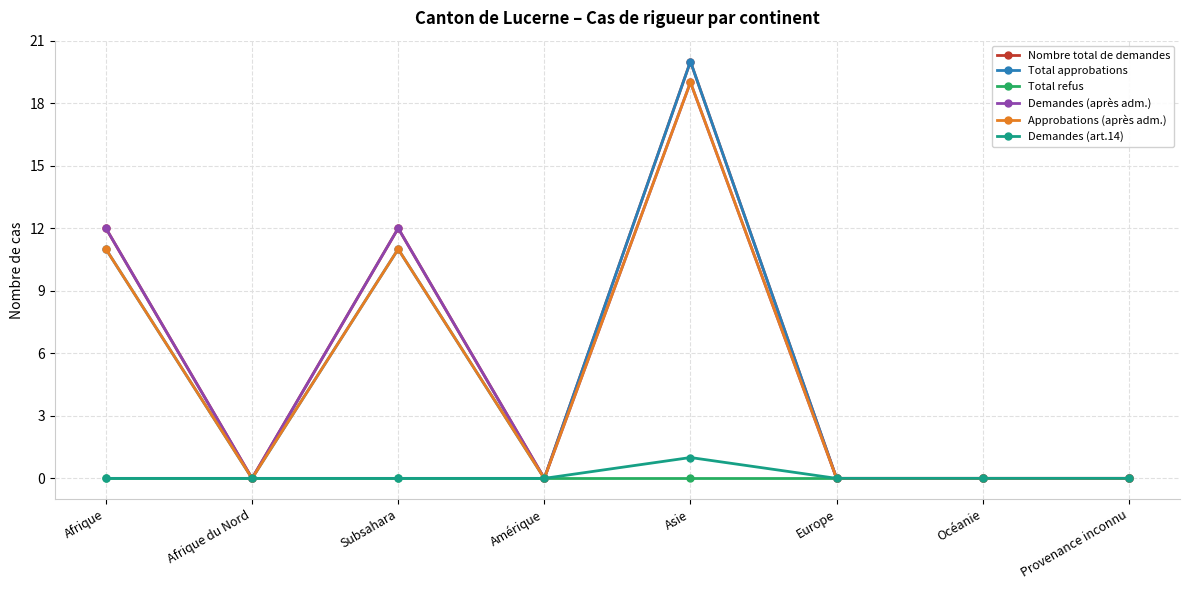

At which label does Demandes (art.14) reach its peak?

Asie